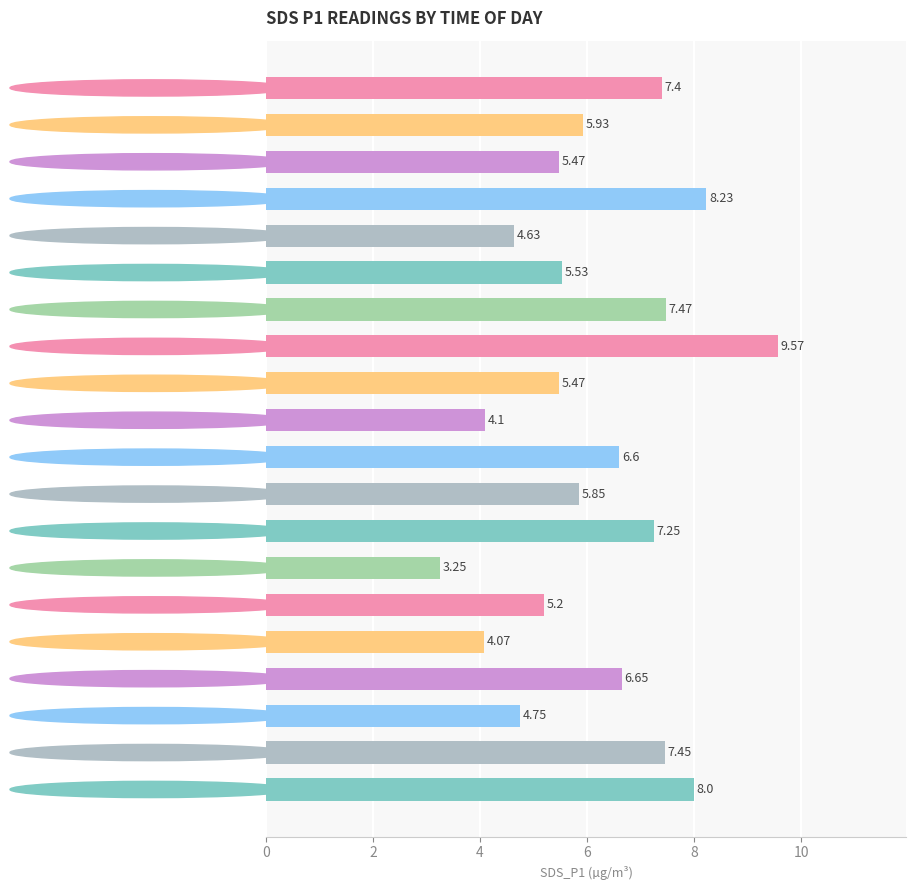

What is the difference between the maximum and minimum values?

6.3